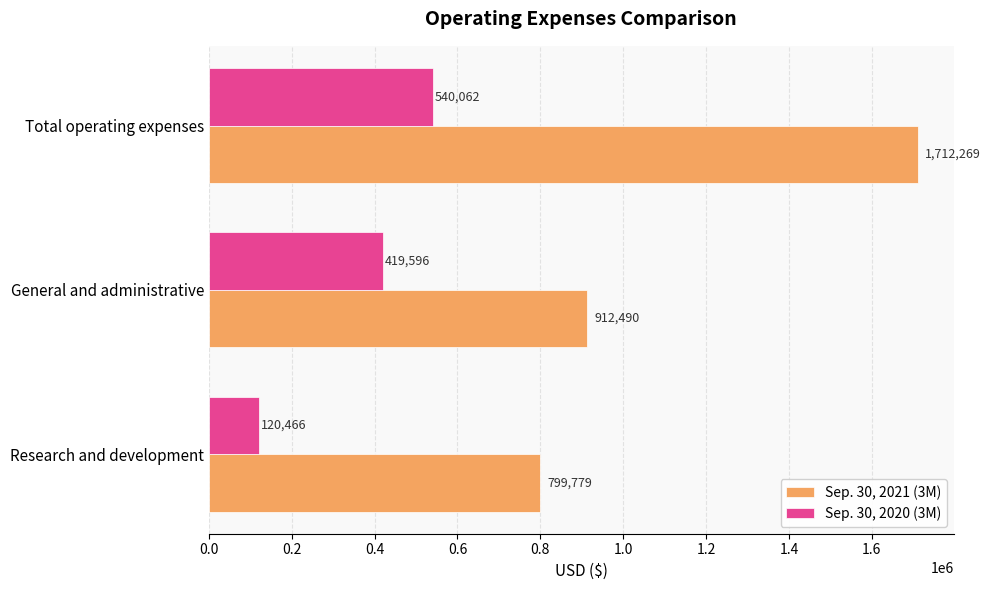

Which series has the largest total across all categories?

Sep. 30, 2021 (3M)